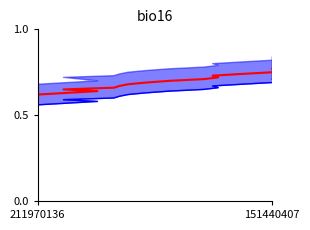

Count the mid values in the range 0 to 1.

15